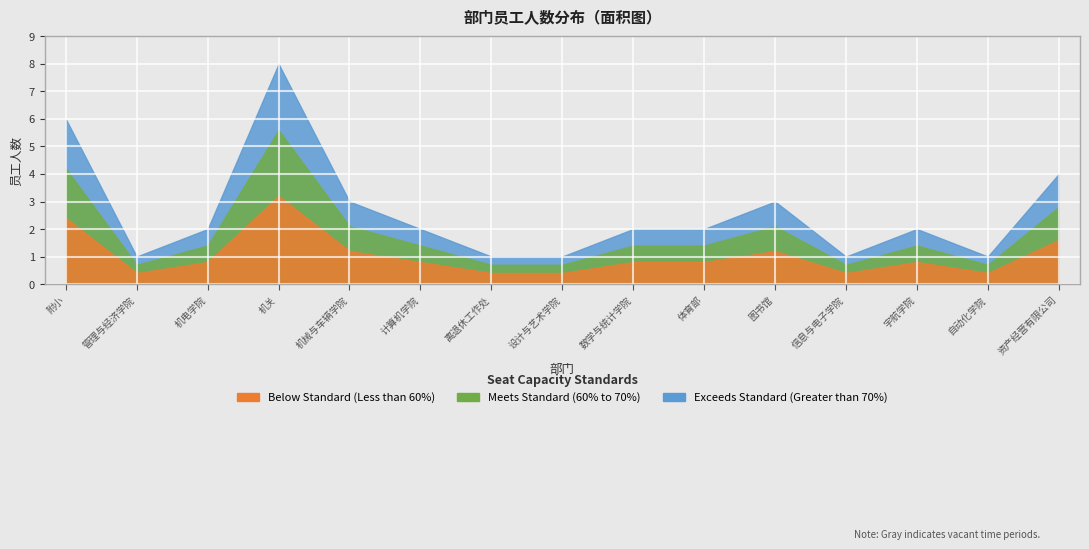

Which has a higher value, 6 or 14?

14